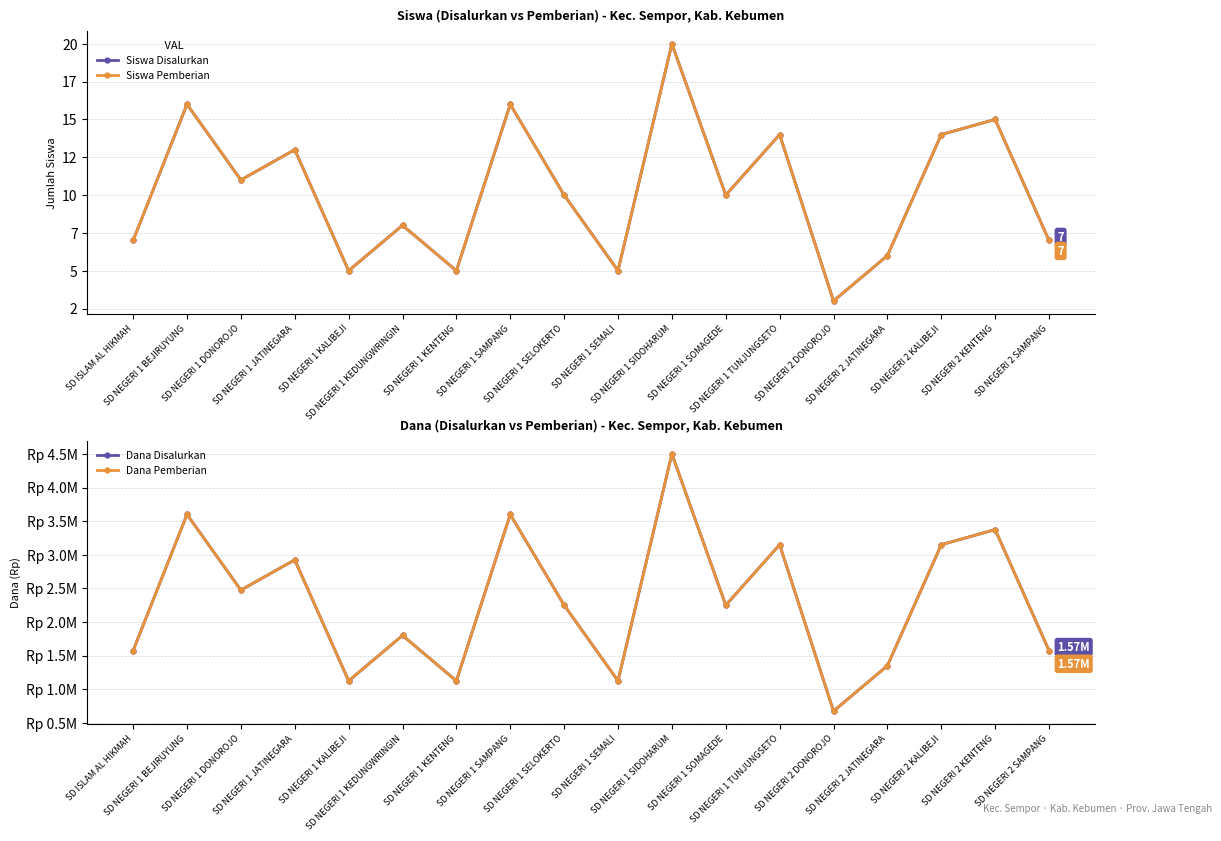

What is the value of the Dana Pemberian point at the 1st from the left?

1575000